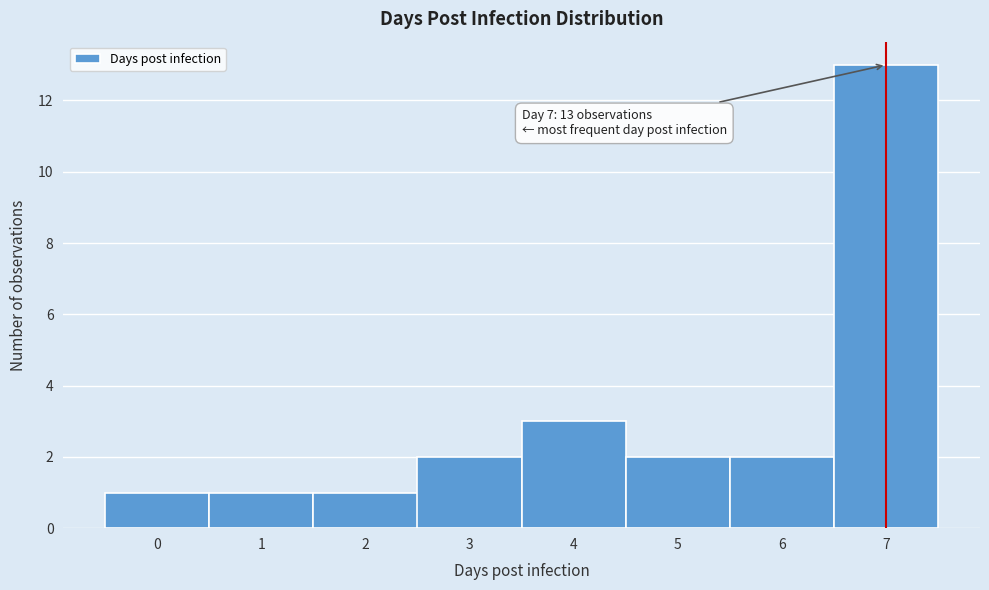

Which range on the x-axis has the tallest bar?

6.5 to 7.5